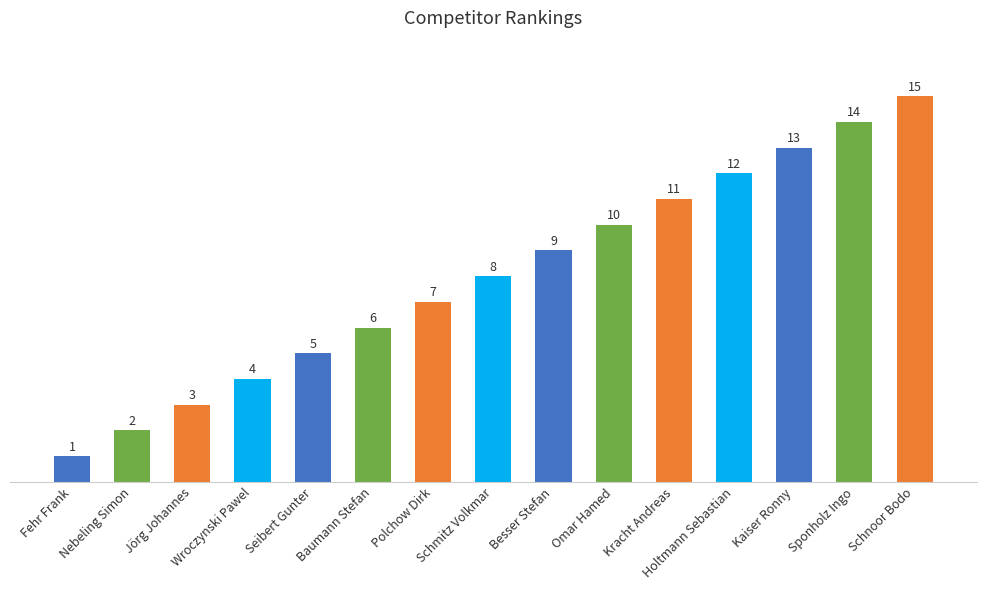

The chart shows a value of 1 at Jörg Johannes. True or false?

False